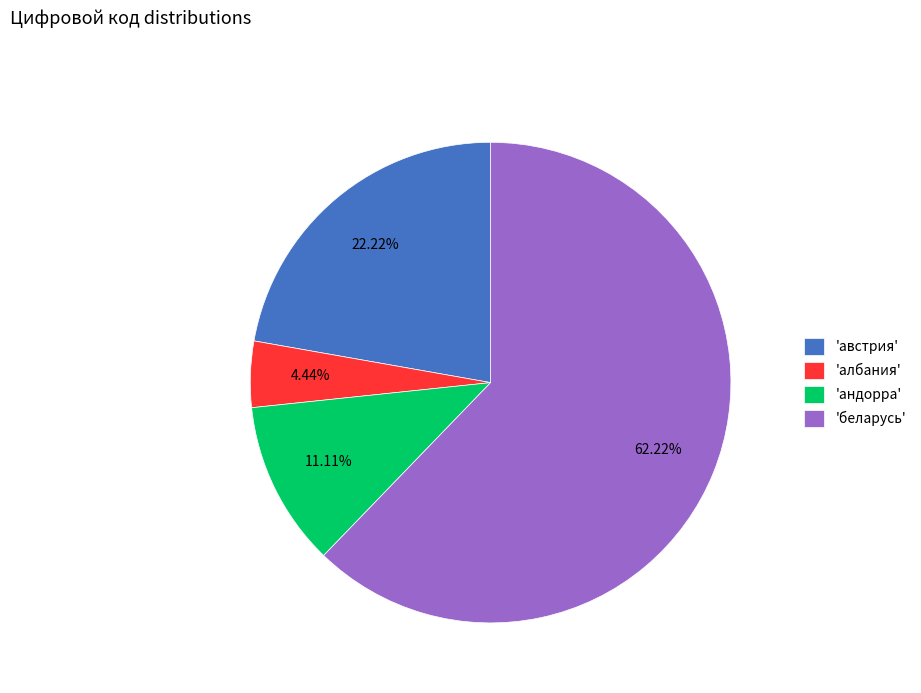

Is the sum of 'беларусь' and 'андорра' greater than half?

Yes